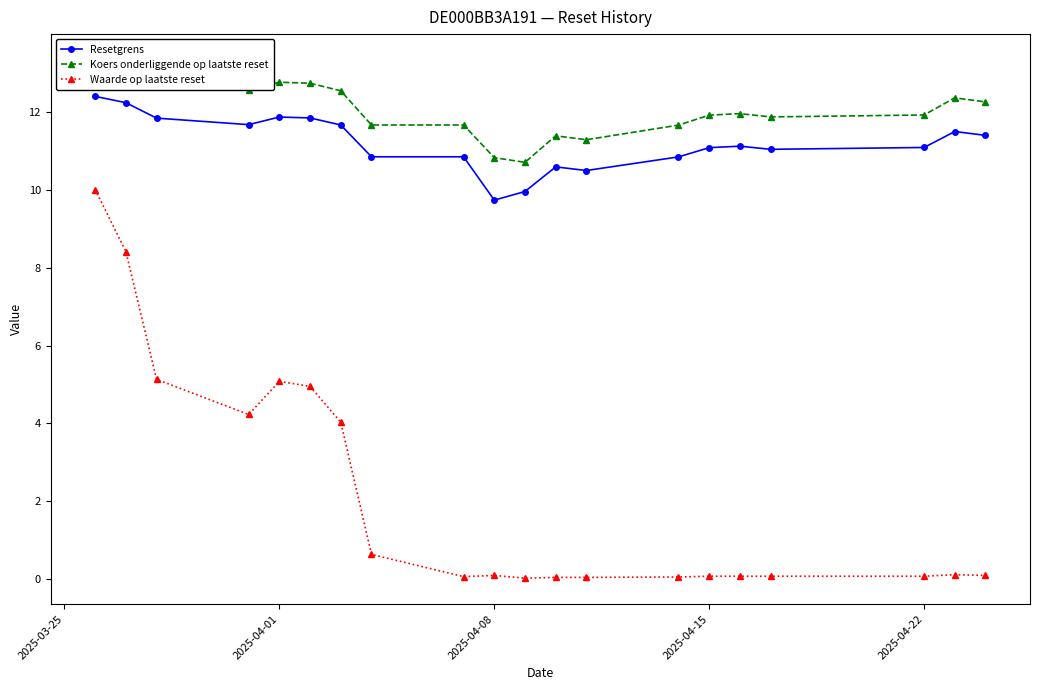

True or false: Resetgrens has more than 2 points higher than both neighbors.

True